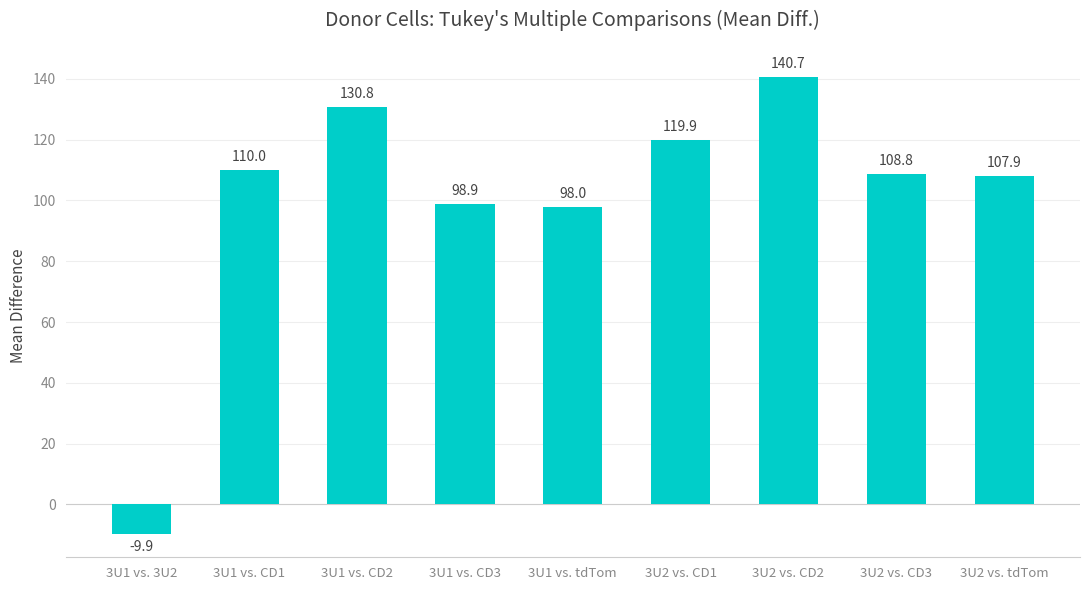

What is the label of the 6th bar from the left?

3U2 vs. CD1